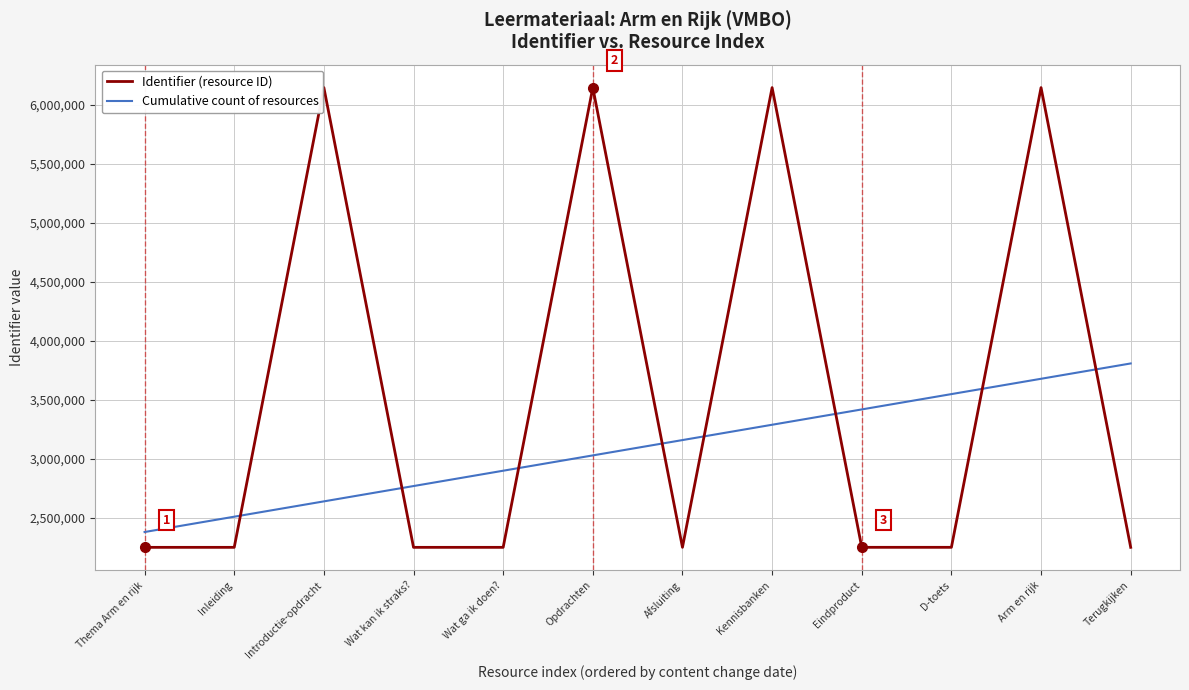

What are all the series names shown in the legend?

Identifier (resource ID), Cumulative count of resources